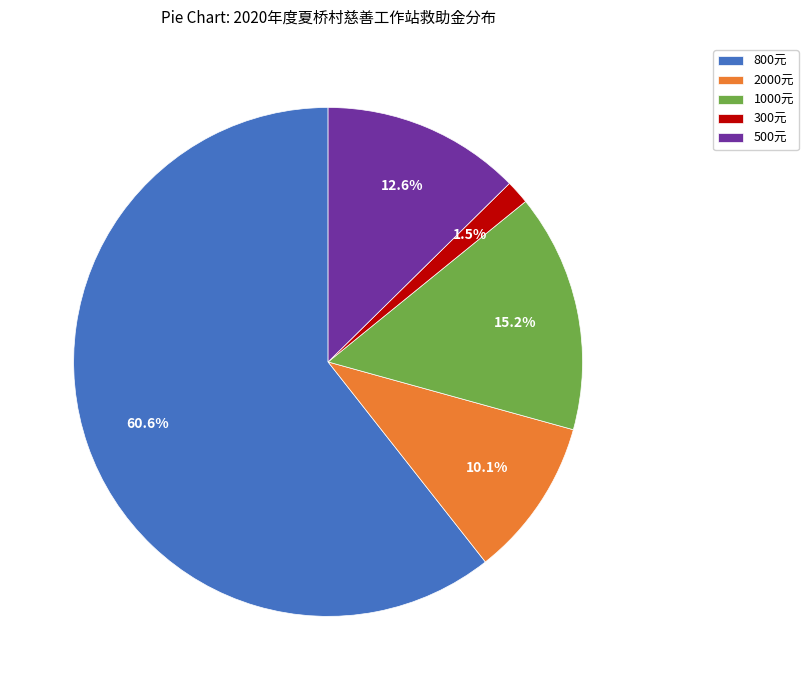

Rank the categories by value from lowest to highest.

300元, 2000元, 500元, 1000元, 800元